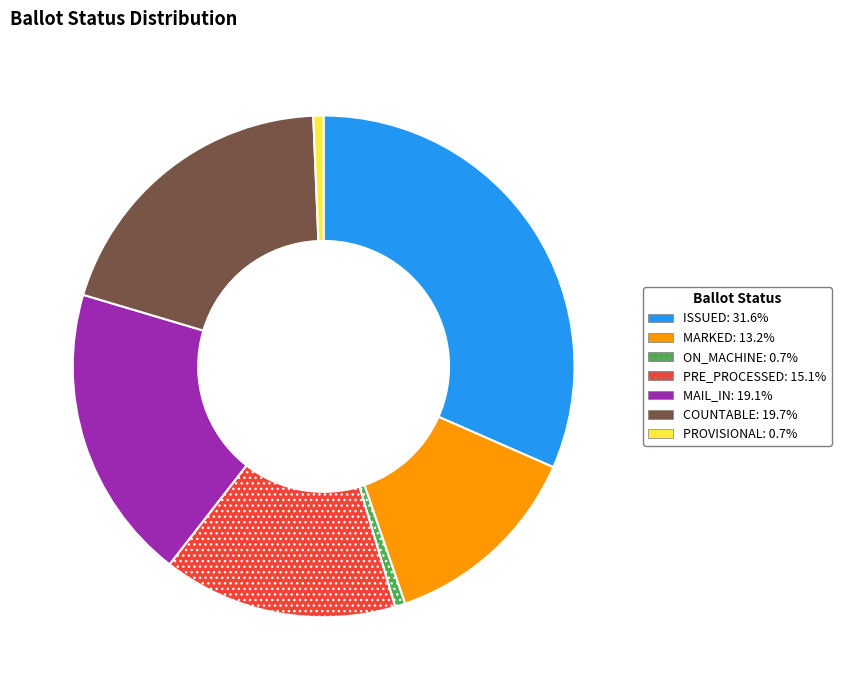

Does any single category account for the majority?

No